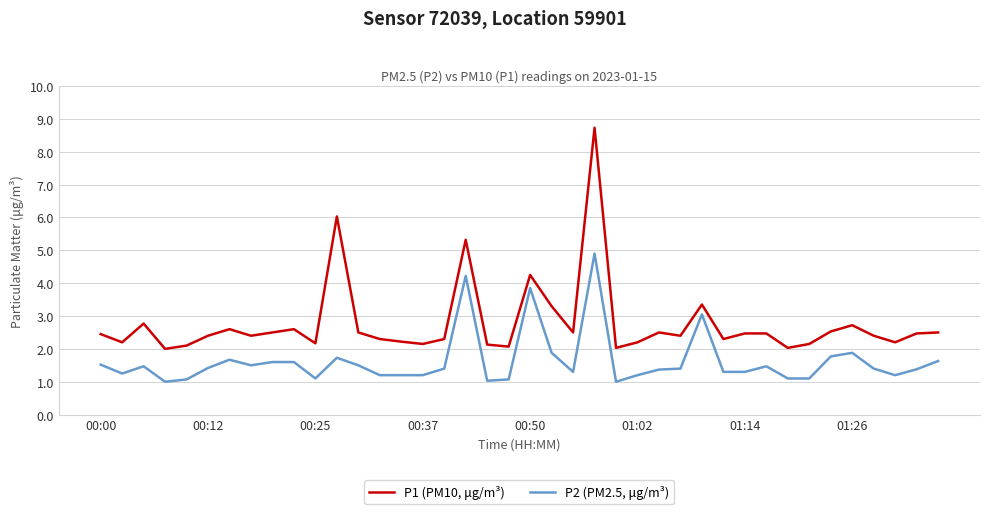

Which series has the largest total across all categories?

P1 (PM10, μg/m³)